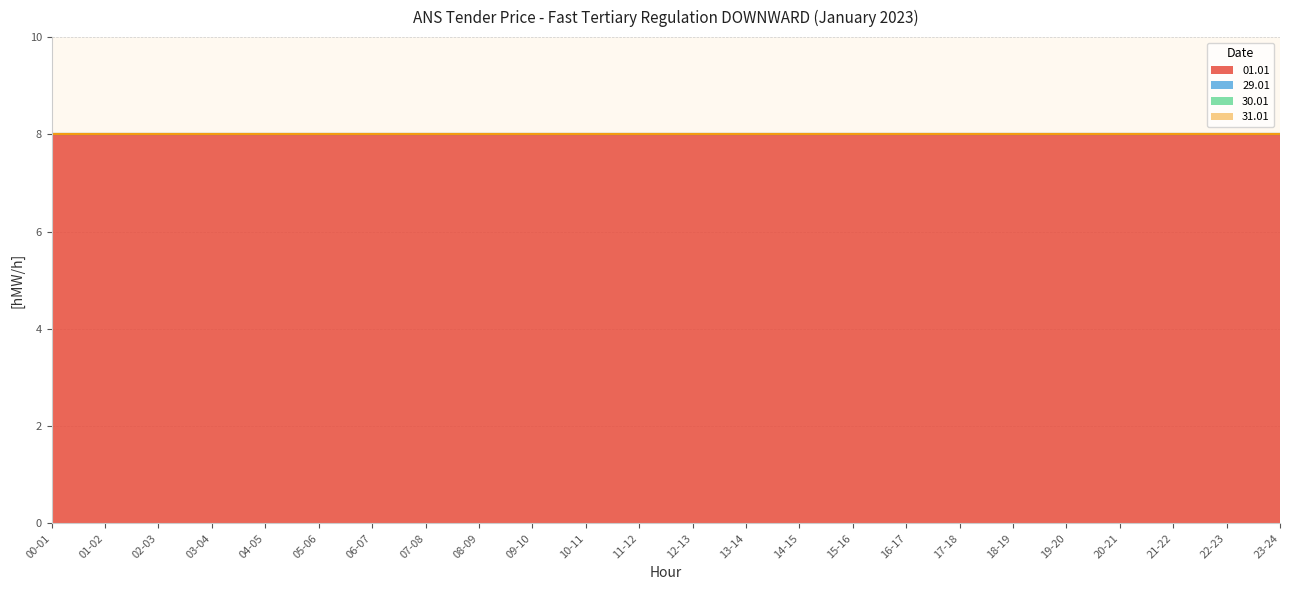

List the series in order of their peak value, lowest first.

29.01, 30.01, 31.01, 01.01